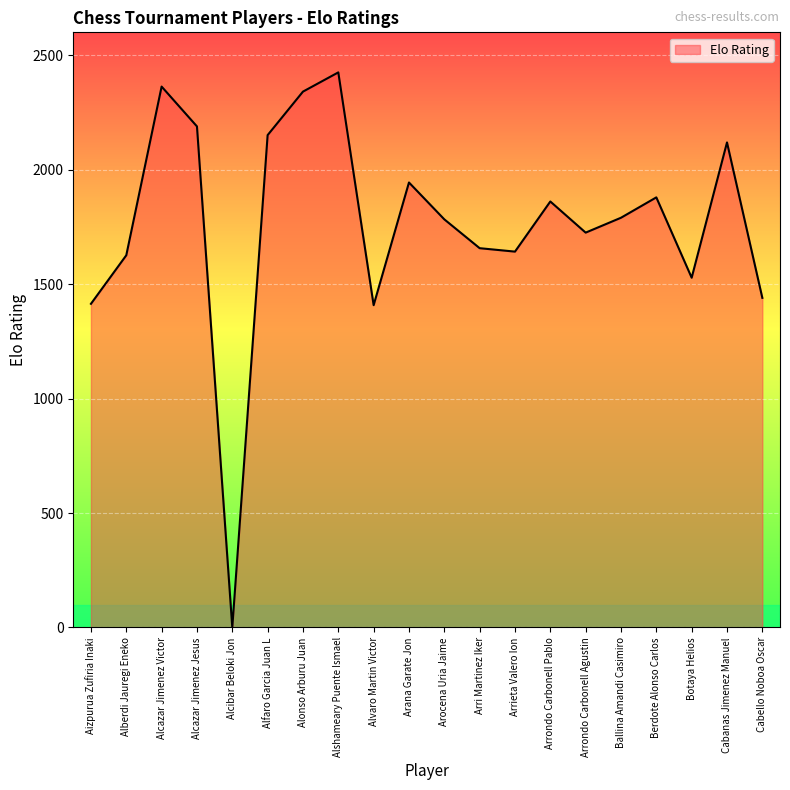

Which label corresponds to the largest value in the chart?

Alshameary Puente Ismael